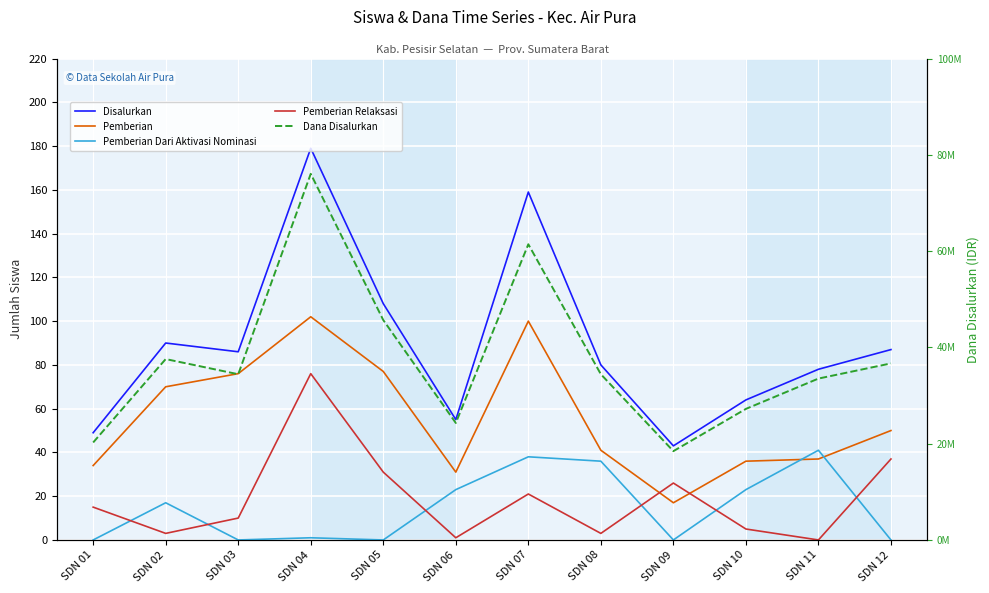

What is the value of the Pemberian Relaksasi point at the 1st from the left?

15